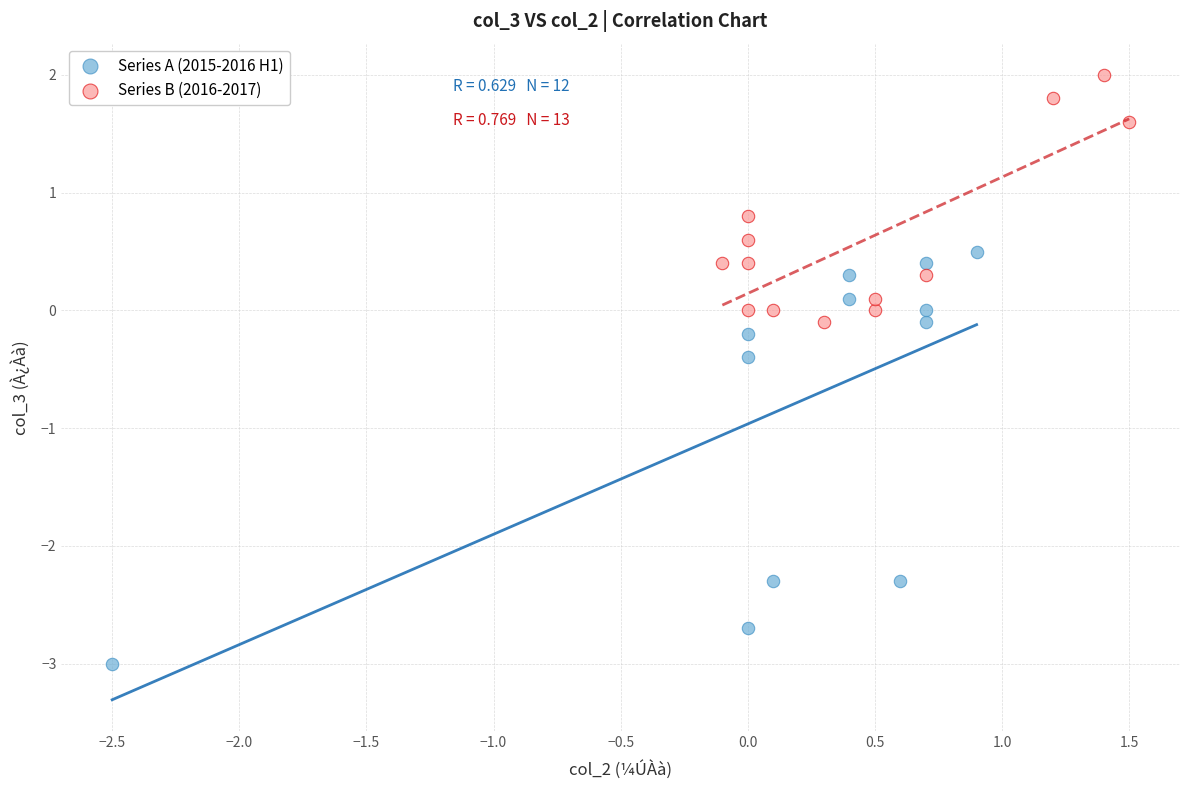

Which series has the widest spread of Y values?

Series A (2015-2016 H1)